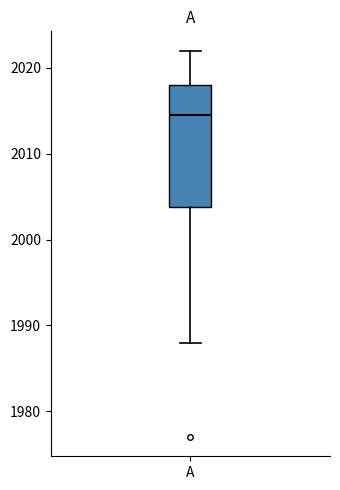

Read this box plot against the y-axis: the position of the median line, the range covered by the box, and the ends of both whiskers. The values are not printed on the chart, so give them approximately, as read against the axis.

median 2015, box 2004 to 2018, whiskers 1988 to 2022